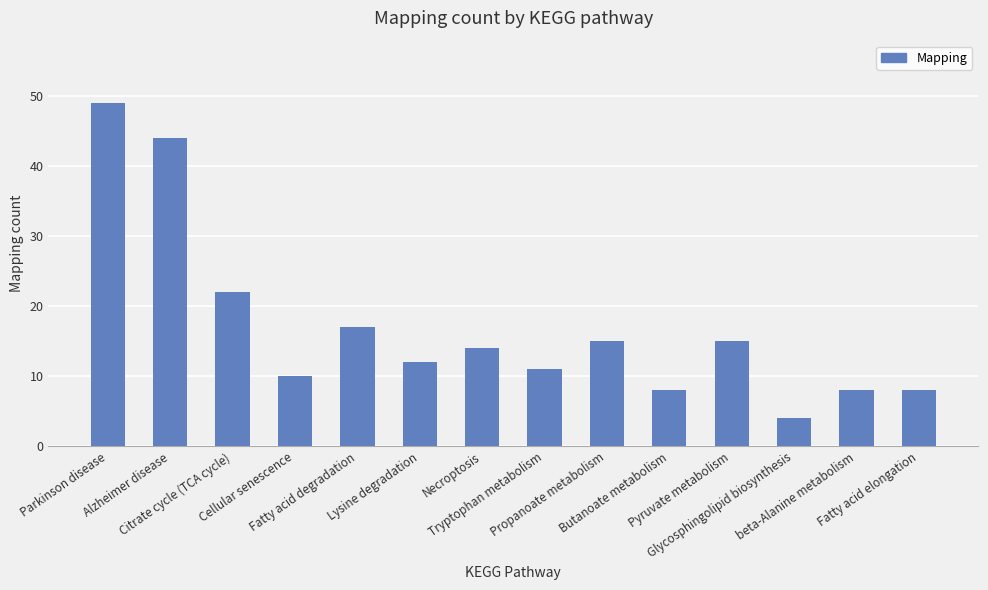

Which category has the lowest value across all series?

Glycosphingolipid biosynthesis